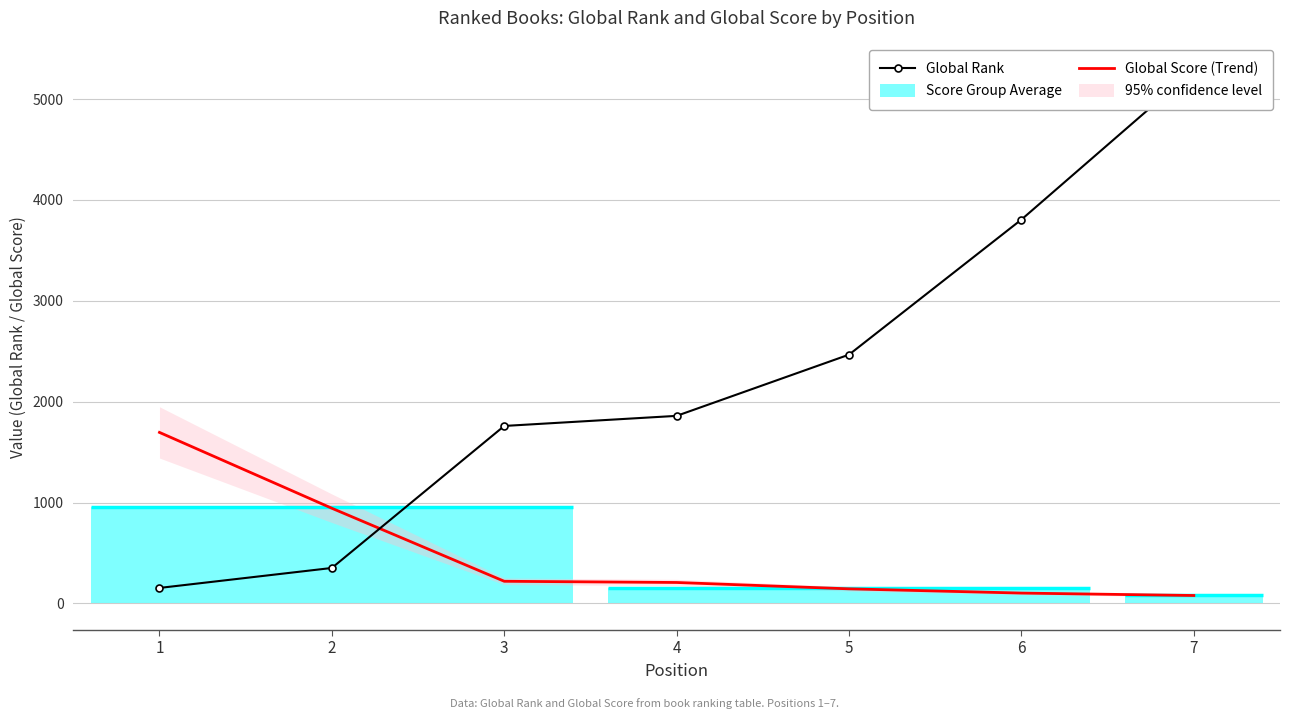

What is the maximum value for Global Score (Trend)?

1695